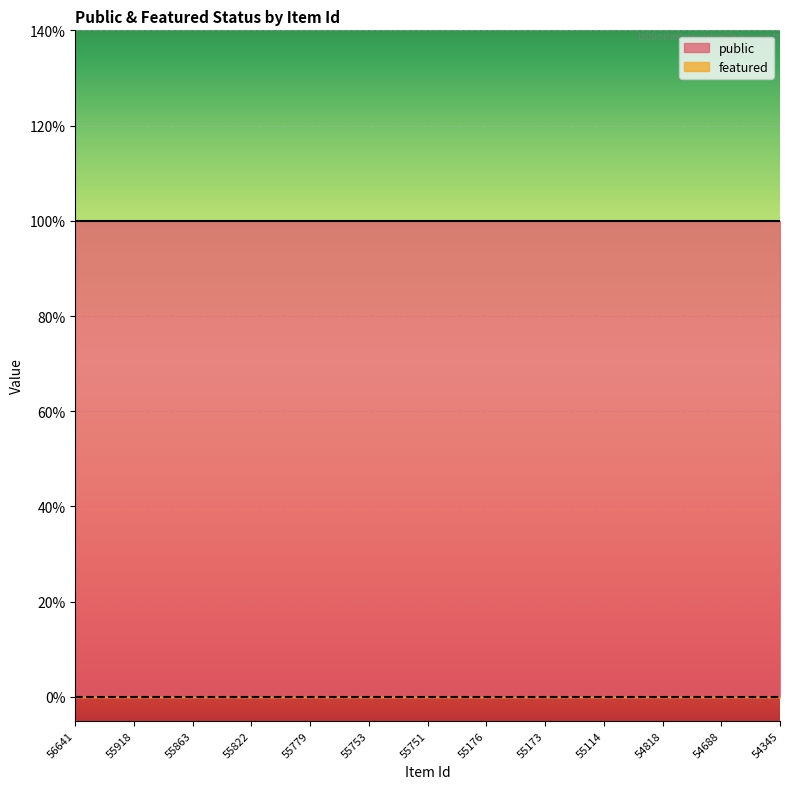

The value of featured at 55779 is 0. True or false?

True